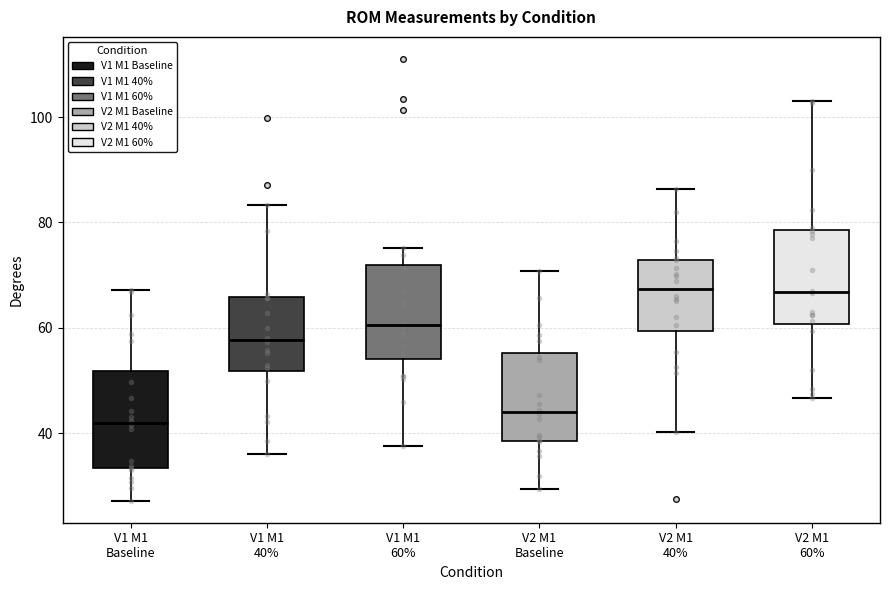

Reading left to right, read every box against the y-axis: the position of its median line, the range the box covers, and the ends of its whiskers. The values are not printed on the chart, so give them approximately, as read against the axis.

V1 M1 Baseline: median 42, box 34 to 52, whiskers 28 to 68
V1 M1 40%: median 58, box 52 to 66, whiskers 36 to 84
V1 M1 60%: median 60, box 54 to 72, whiskers 38 to 76
V2 M1 Baseline: median 44, box 38 to 56, whiskers 30 to 70
V2 M1 40%: median 68, box 60 to 72, whiskers 40 to 86
V2 M1 60%: median 66, box 60 to 78, whiskers 46 to 104